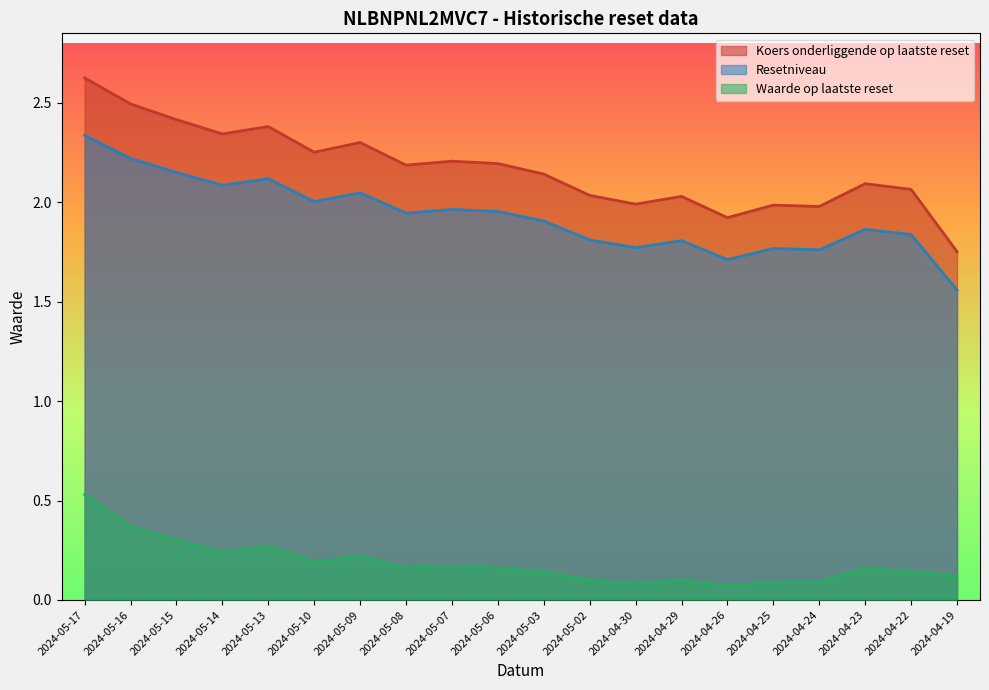

Is the value of Waarde op laatste reset at 2024-05-09 greater than the value of Koers onderliggende op laatste reset at 2024-05-09?

No